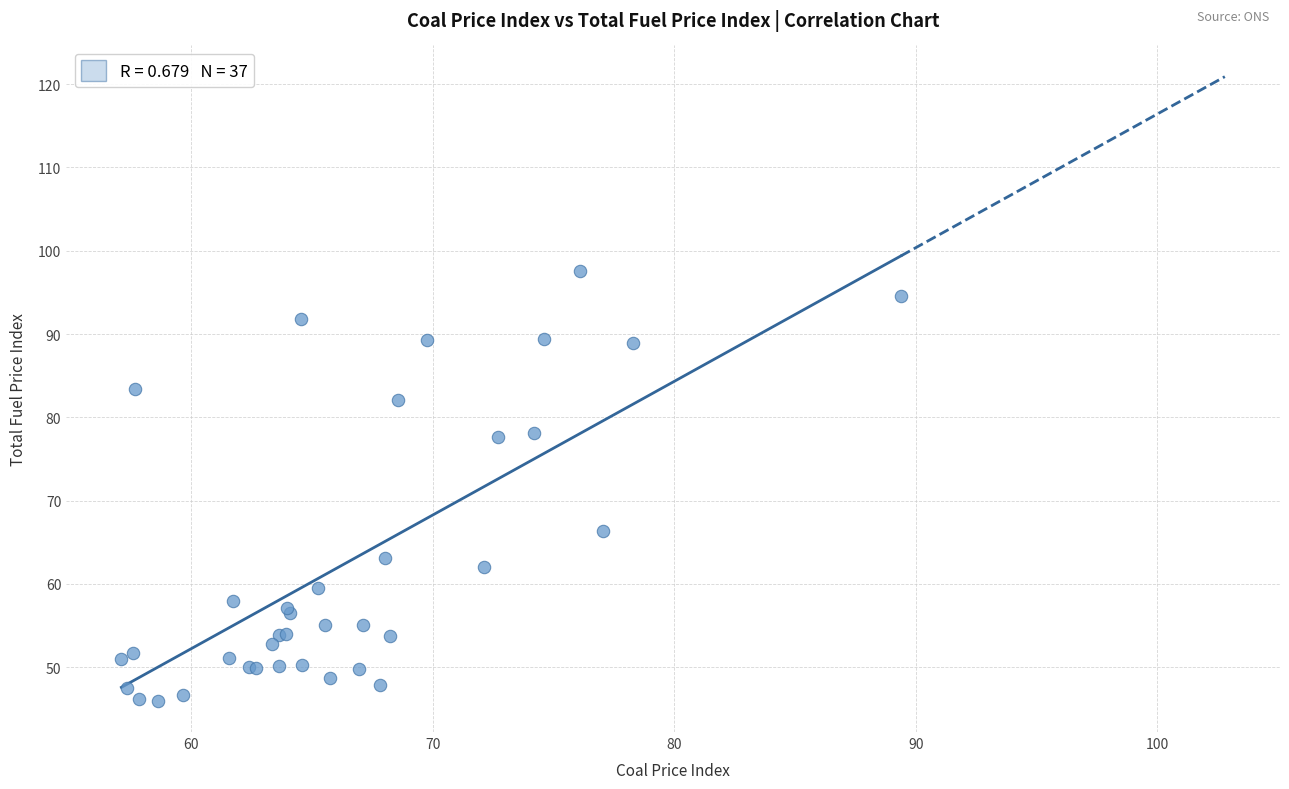

What Y value in the scatter plot is closest to 71?

66.4